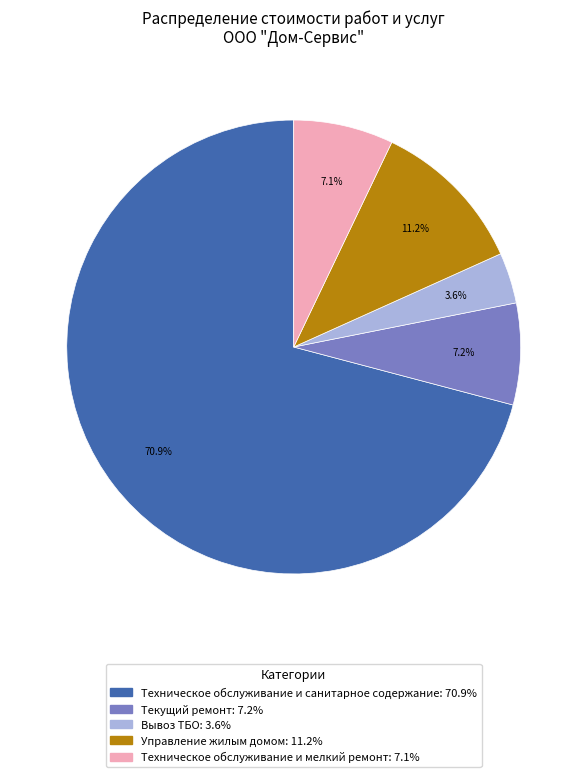

Which slice is the smallest?

Вывоз ТБО